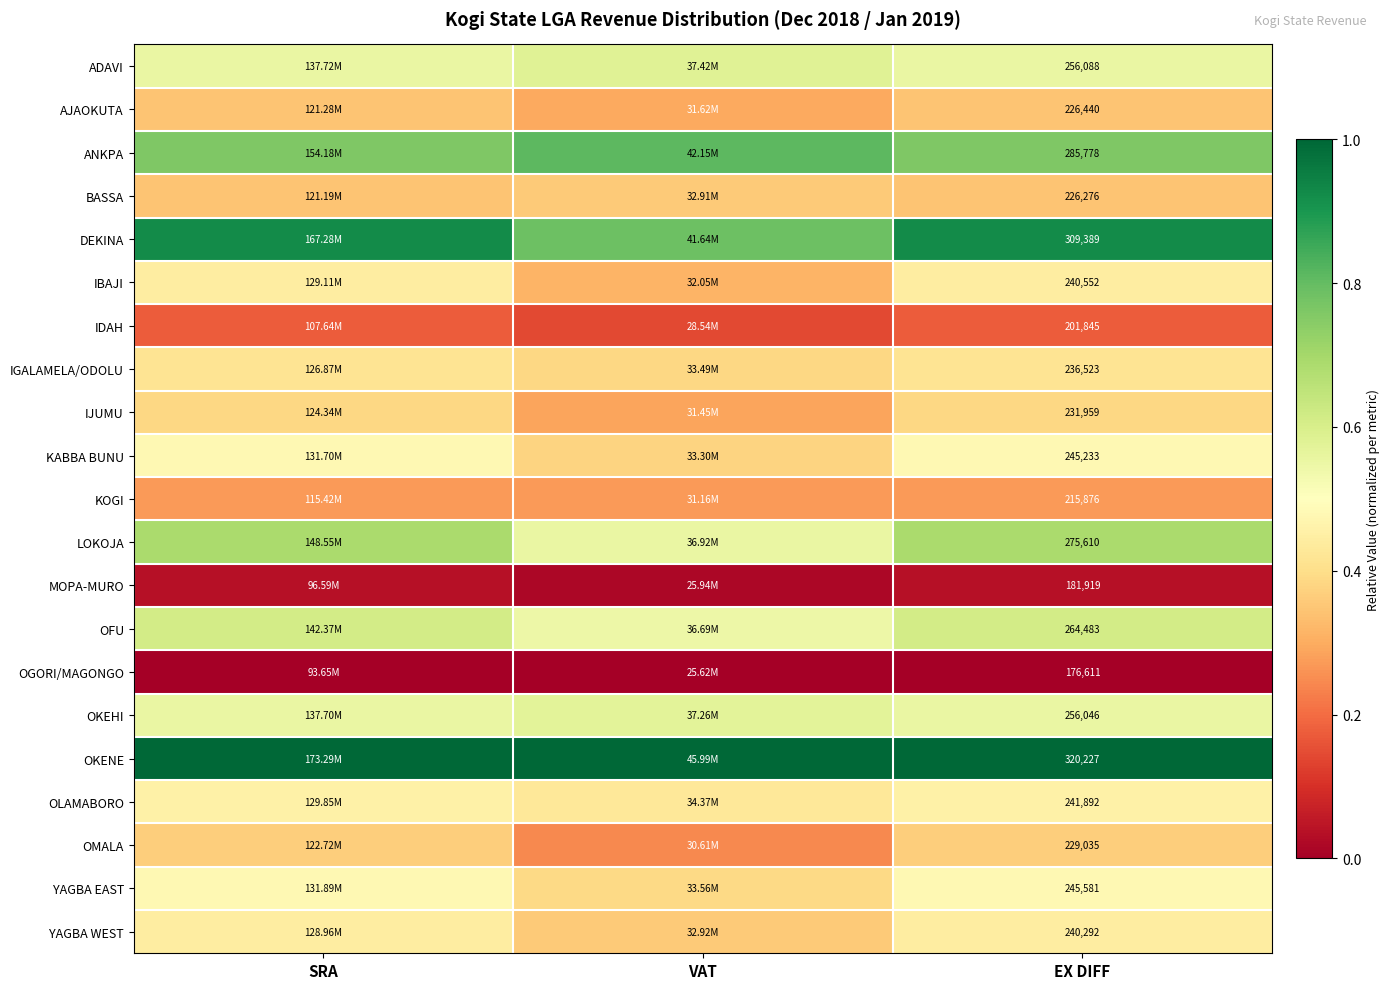

Rank the series at EX DIFF from lowest to highest value.

OGORI/MAGONGO, MOPA-MURO, IDAH, KOGI, BASSA, AJAOKUTA, OMALA, IJUMU, IGALAMELA/ODOLU, YAGBA WEST, IBAJI, OLAMABORO, KABBA BUNU, YAGBA EAST, OKEHI, ADAVI, OFU, LOKOJA, ANKPA, DEKINA, OKENE